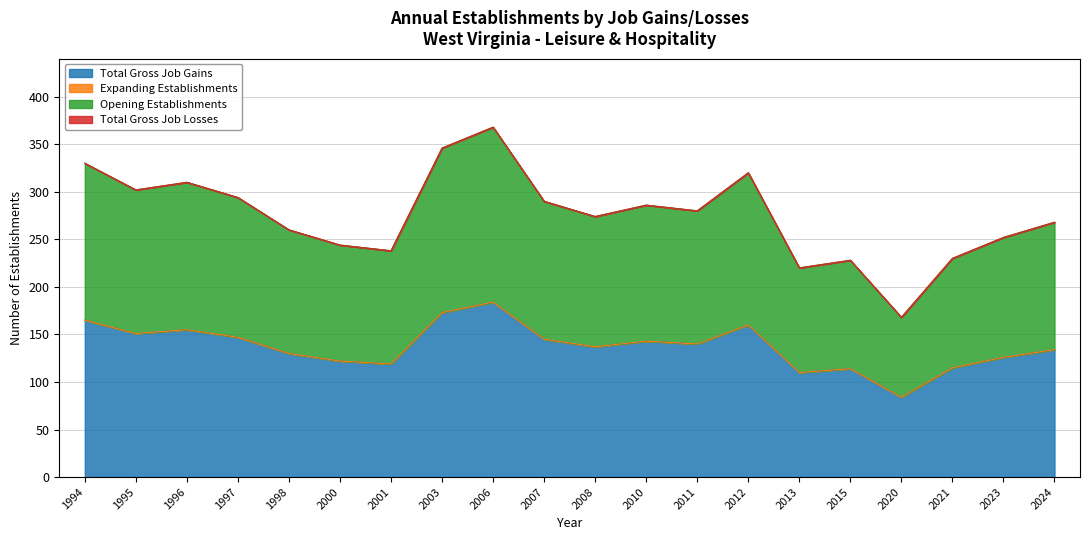

At which label is Opening Establishments closest to 134?

2024